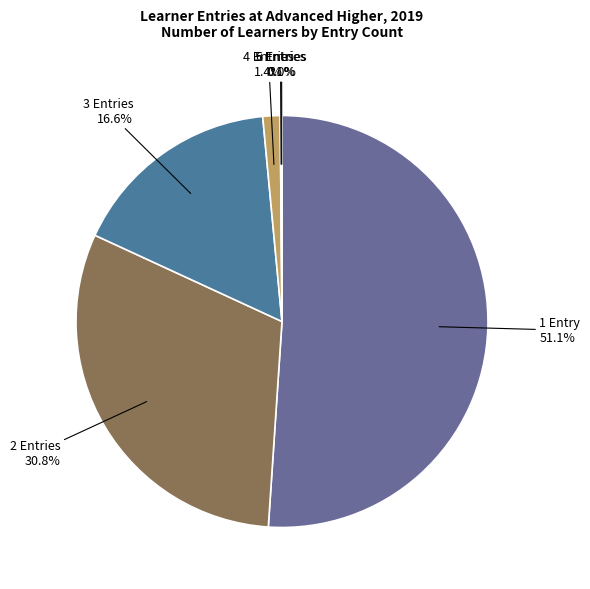

True or false: 2 Entries accounts for 41% of the total.

False